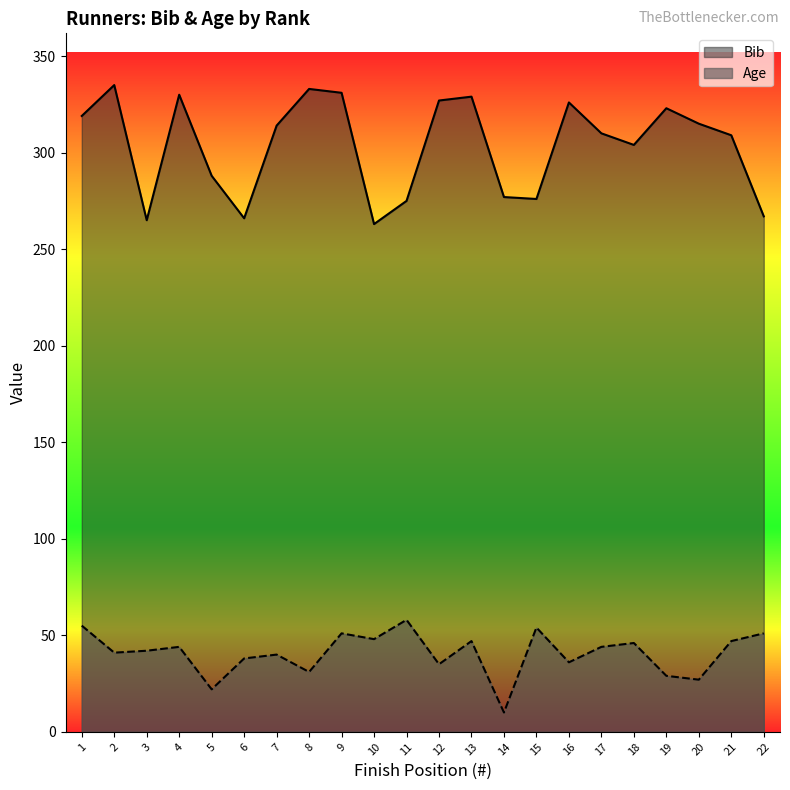

At how many categories does at least one series exceed 66?

22